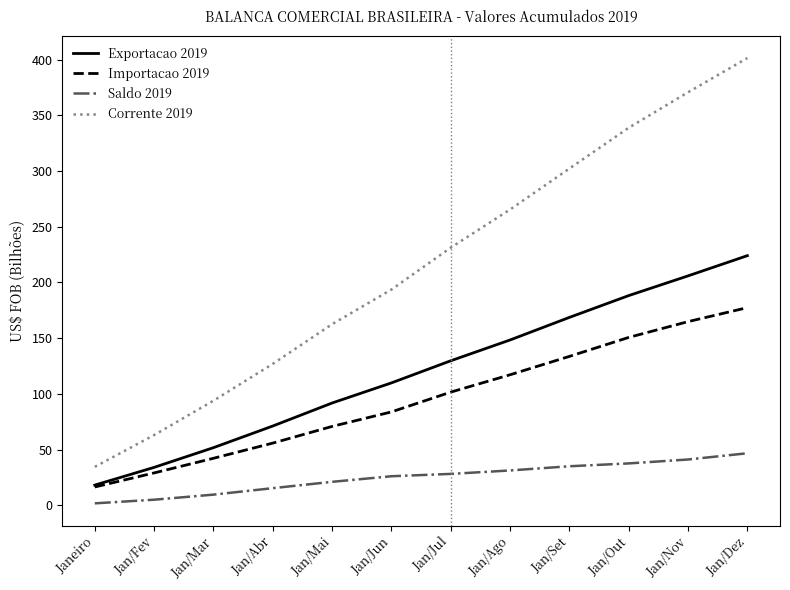

Which series has the largest range (max minus min)?

Corrente 2019